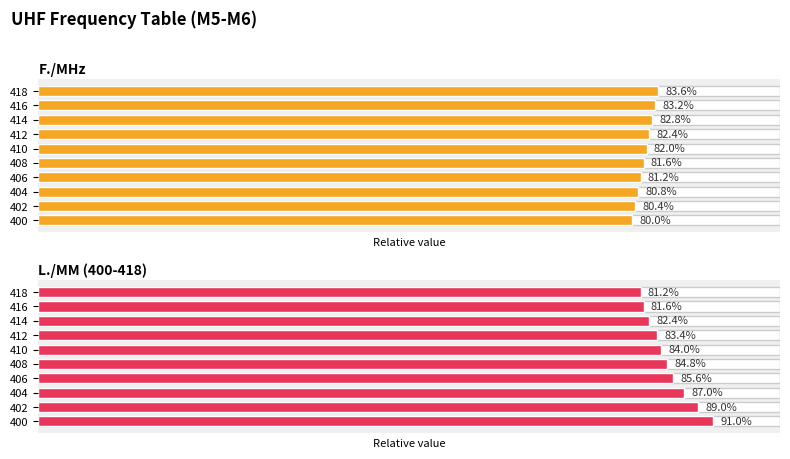

Which series changed the most between 406 and 412?

L./MM (400-418)